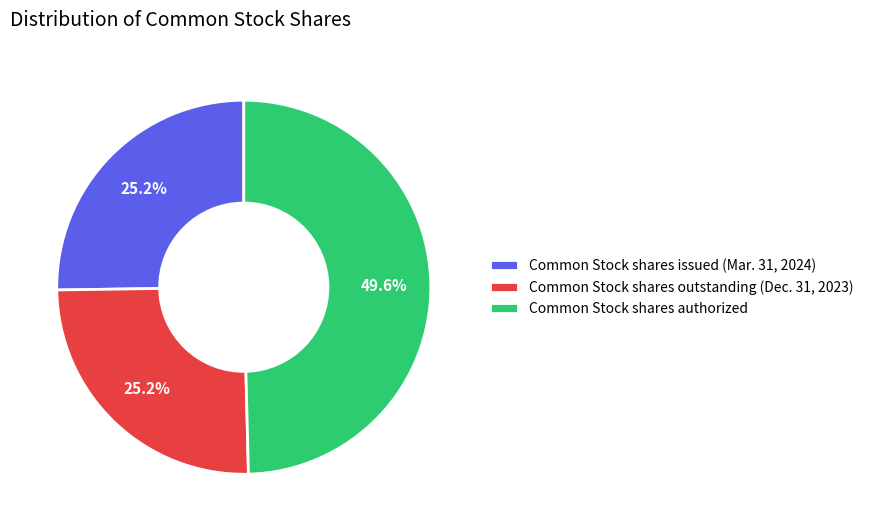

What percentage is the Common Stock shares outstanding (Dec. 31, 2023) slice, to the nearest percent?

25%